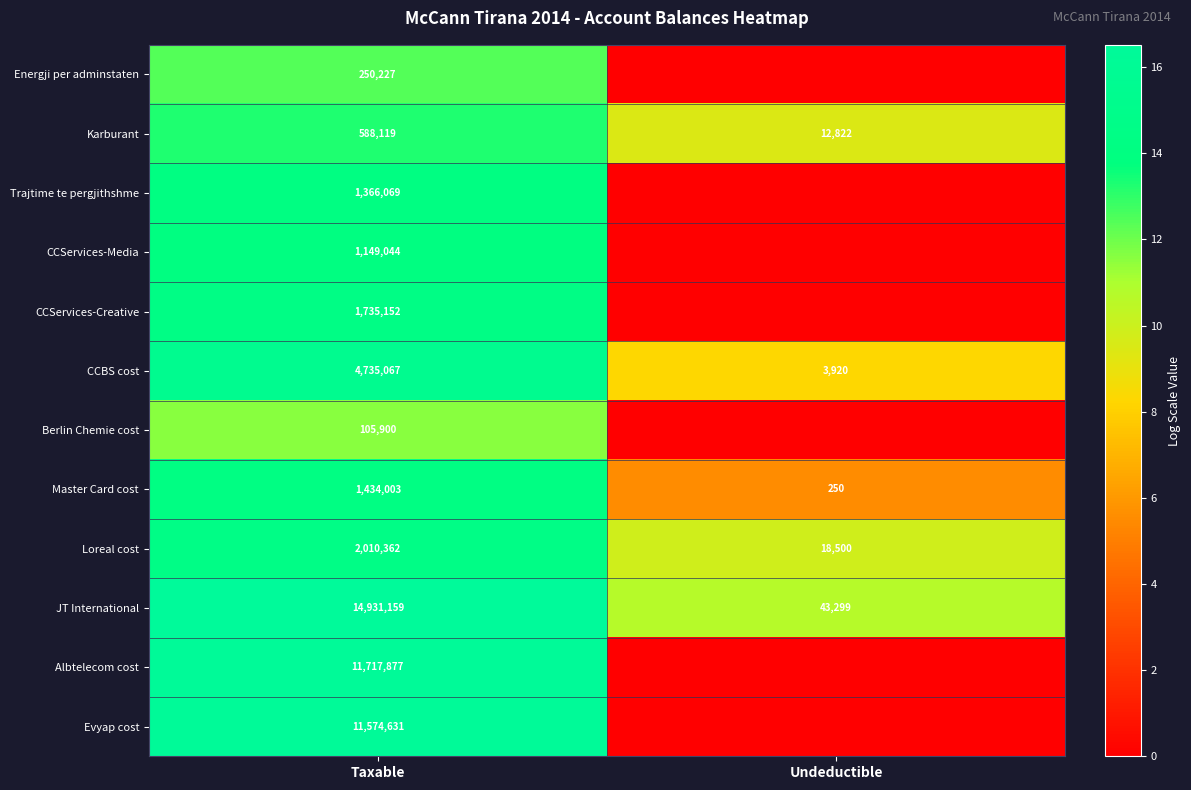

What is the spread (max minus min) of values at Taxable?

14825259